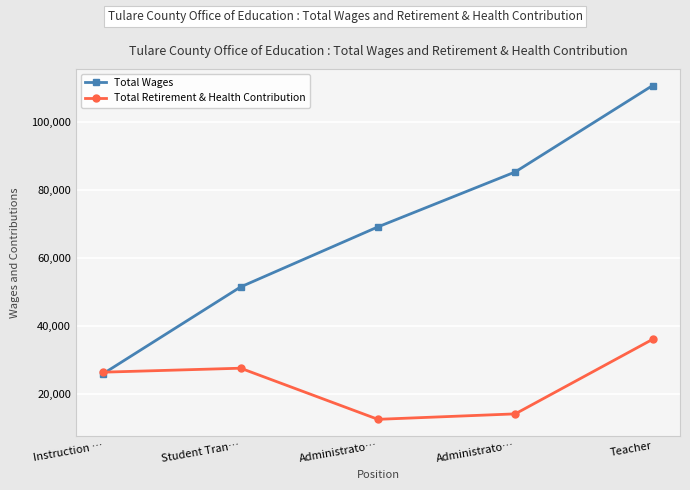

What are all the series names shown in the legend?

Total Wages, Total Retirement & Health Contribution